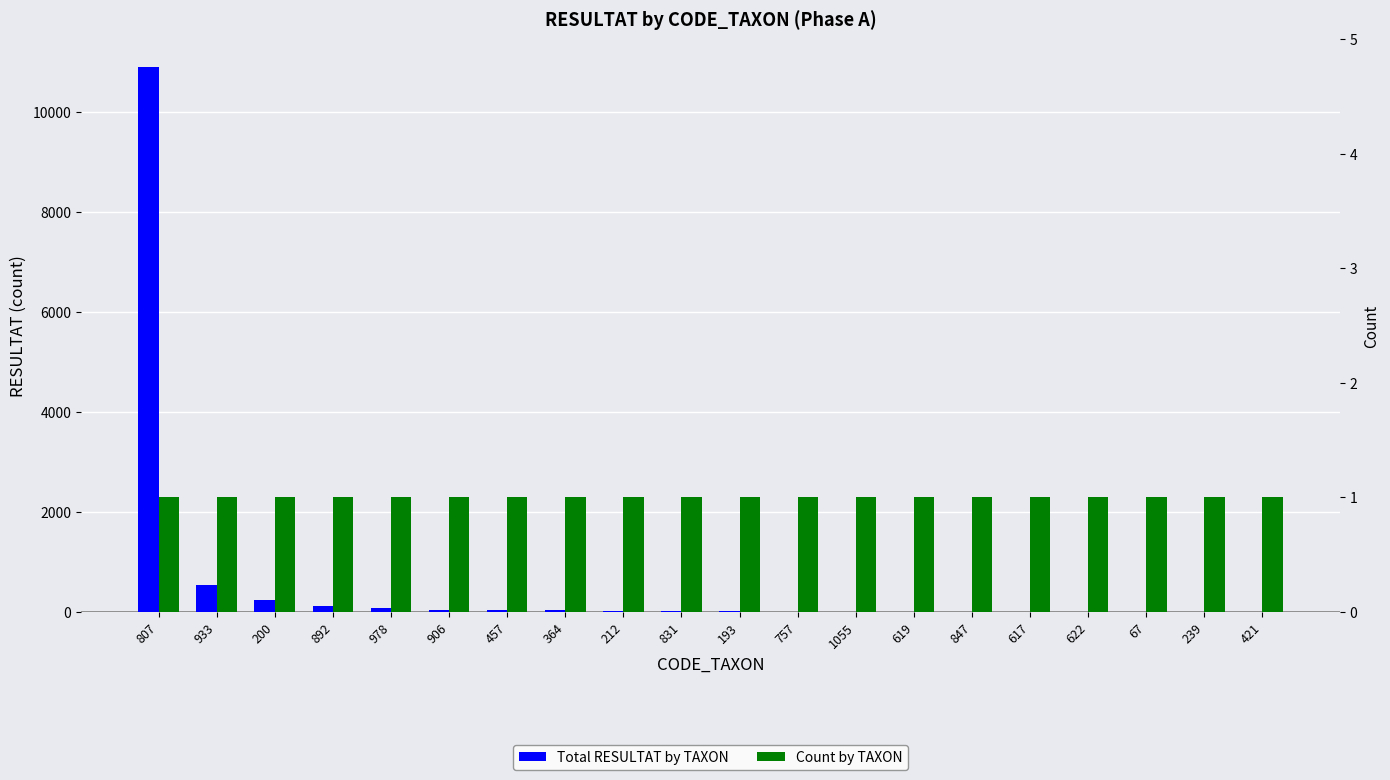

Which category has the highest value in the Count by TAXON series?

807